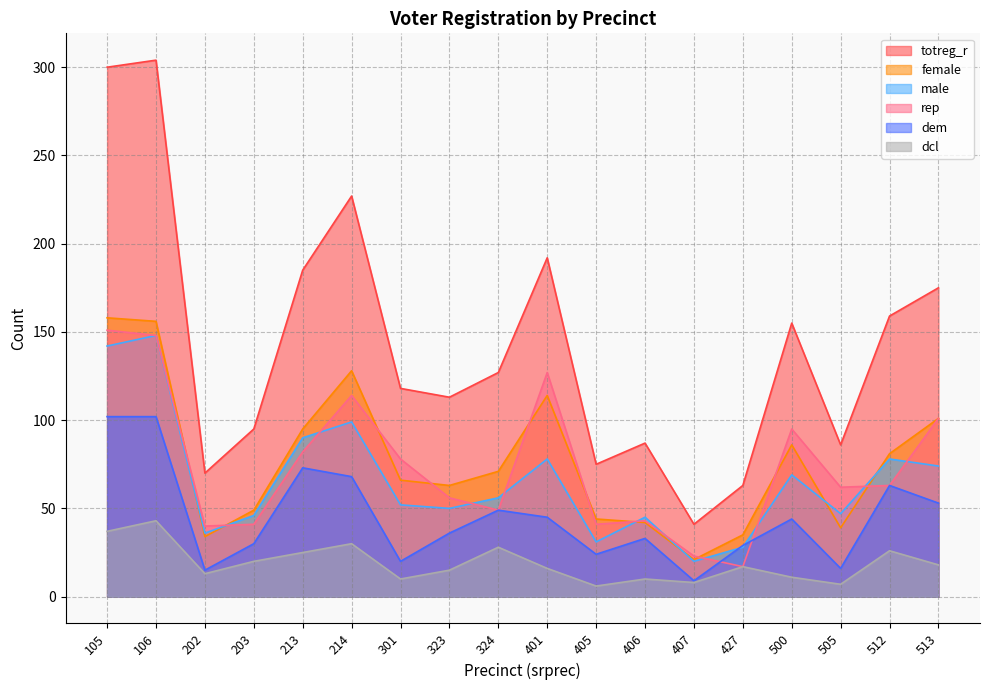

How many lines are shown in the chart?

6